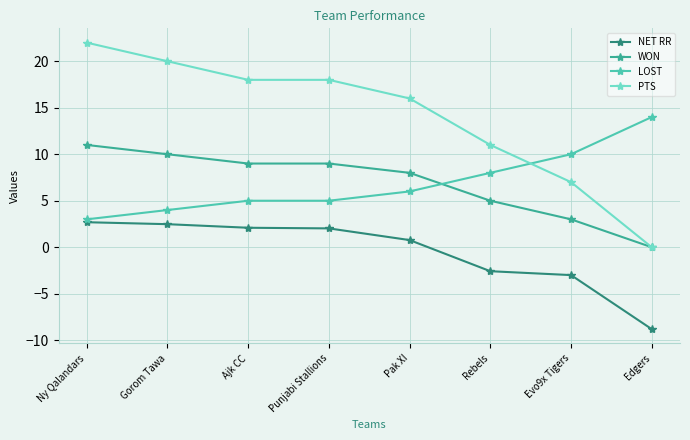

What is the approximate value of PTS at Pak XI?

16.0